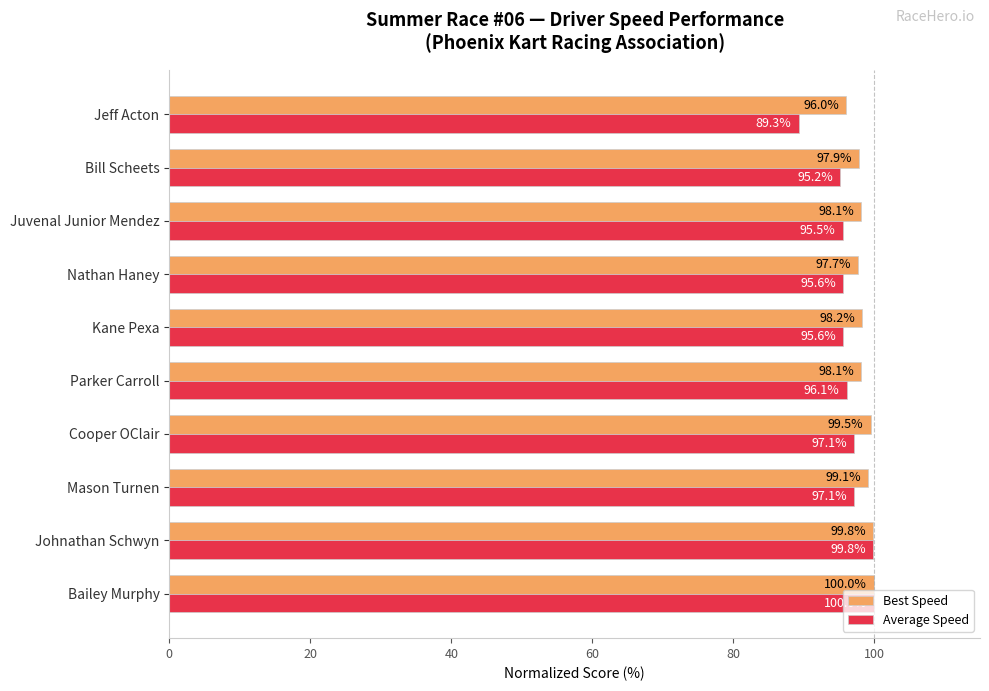

At Jeff Acton, list the series in order from smallest to largest.

Average Speed, Best Speed